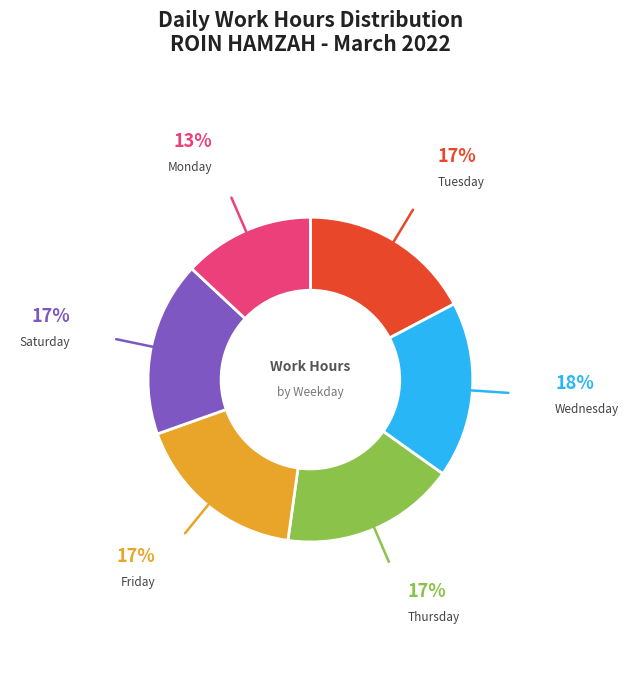

Which category has the smallest portion of the pie?

Monday